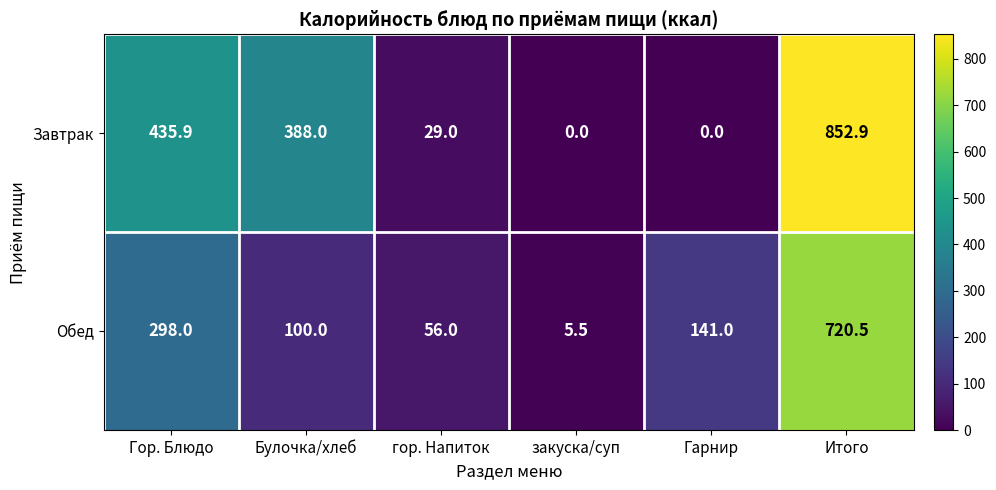

Which series has the largest range (max minus min)?

Завтрак